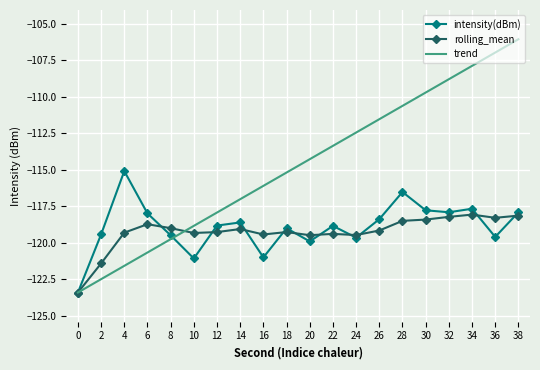

The value of intensity(dBm) at 2 is -173.9. True or false?

False